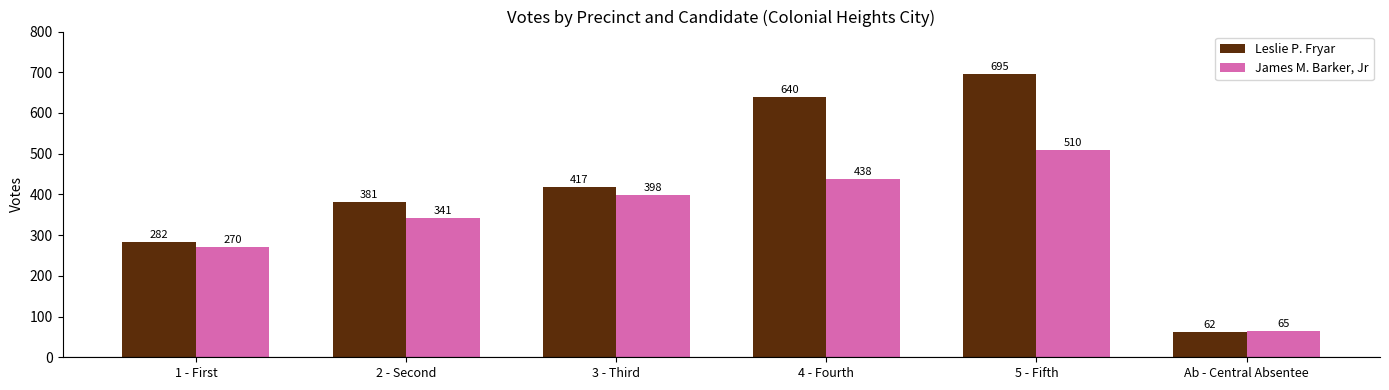

Does the chart contain stacked bars?

No